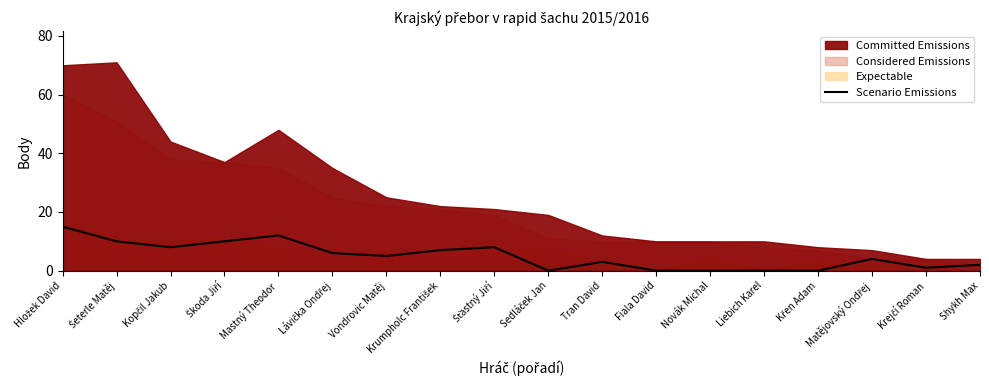

Approximately how many times larger is the value at Kopčil Jakub compared to Hložek David?

0.5